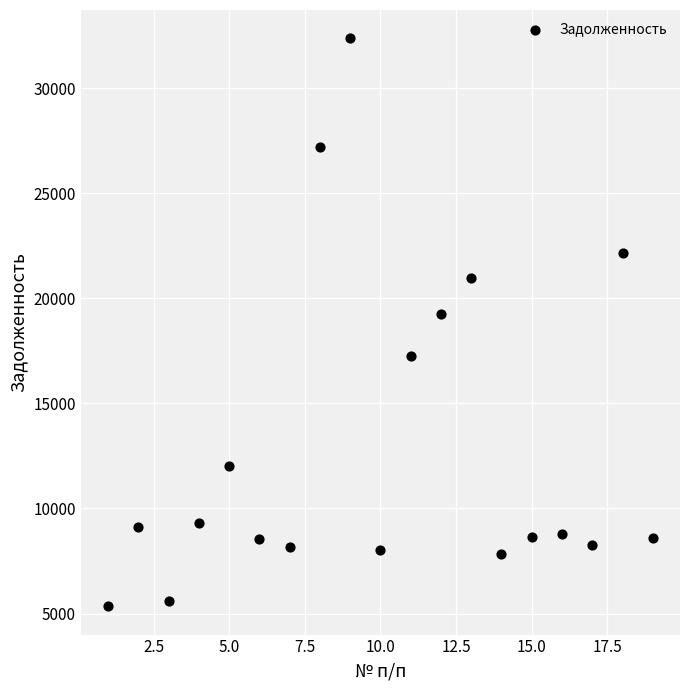

What Y value in the scatter plot is closest to 18855?

19256.3